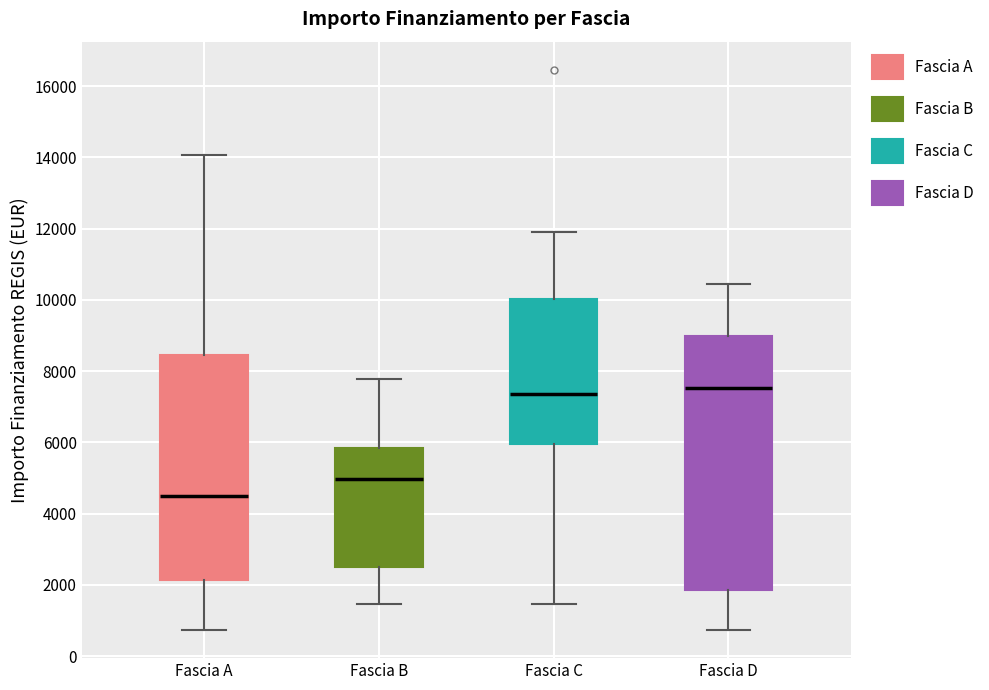

Where does the upper whisker of the box for Fascia B end on the y-axis? The values are not printed on the chart, so give them approximately, as read against the axis.

7800